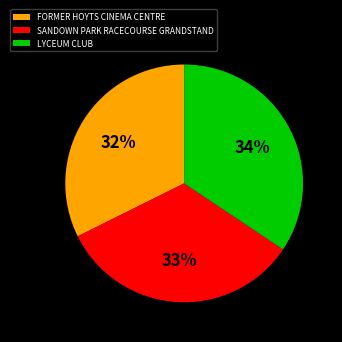

What percentage is the FORMER HOYTS CINEMA CENTRE slice, to the nearest percent?

32%